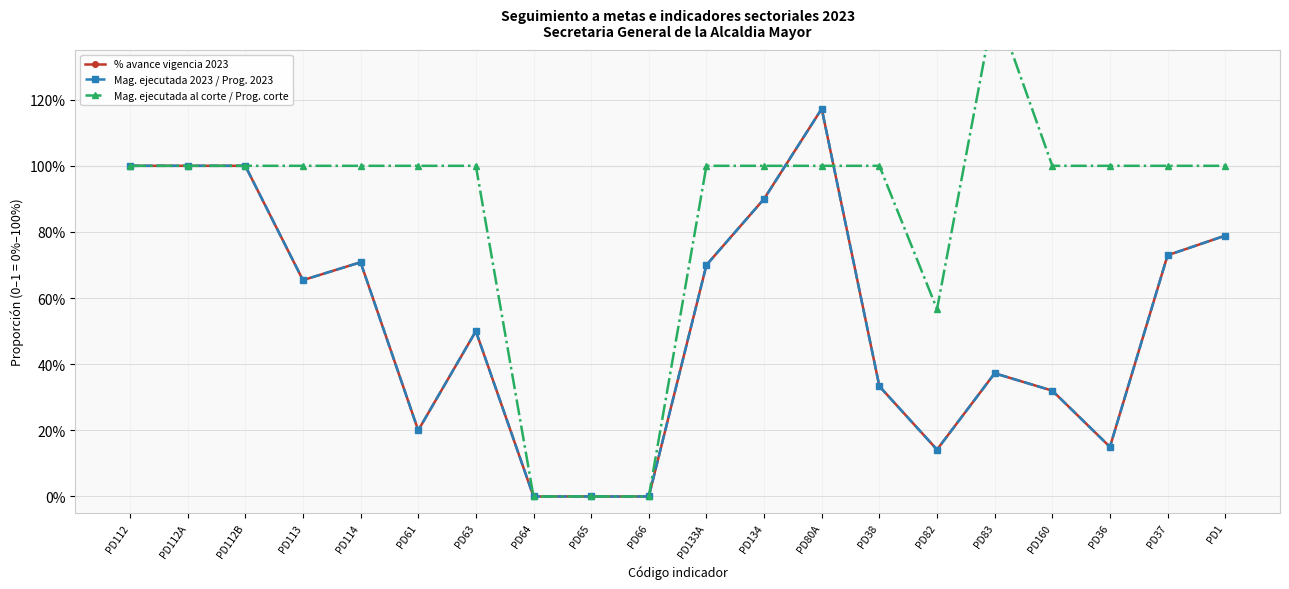

Rank the series by their maximum value, from highest to lowest.

Mag. ejecutada al corte / Prog. corte, % avance vigencia 2023, Mag. ejecutada 2023 / Prog. 2023